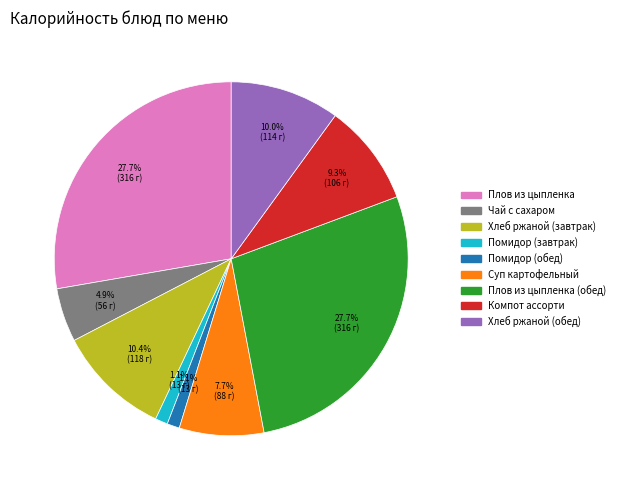

How many slices are in this pie chart?

9